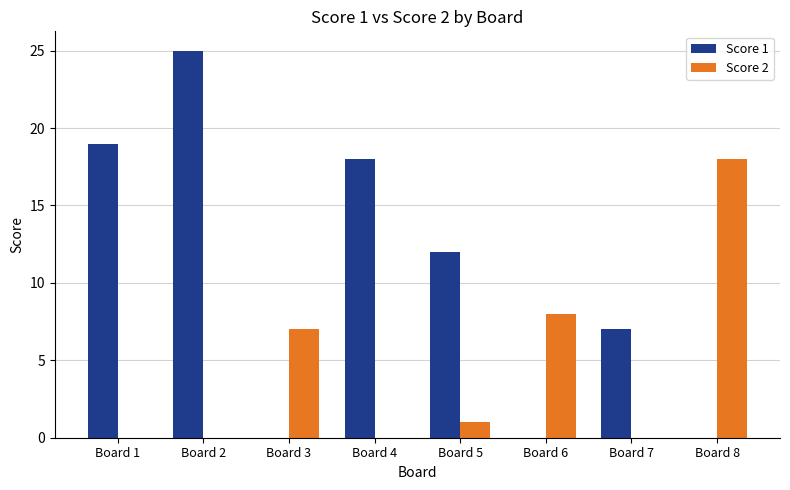

Reading right to left, transcribe all the data shown in this chart.

Score 1: 0	7	0	12	18	0	25	19
Score 2: 18	0	8	1	0	7	0	0